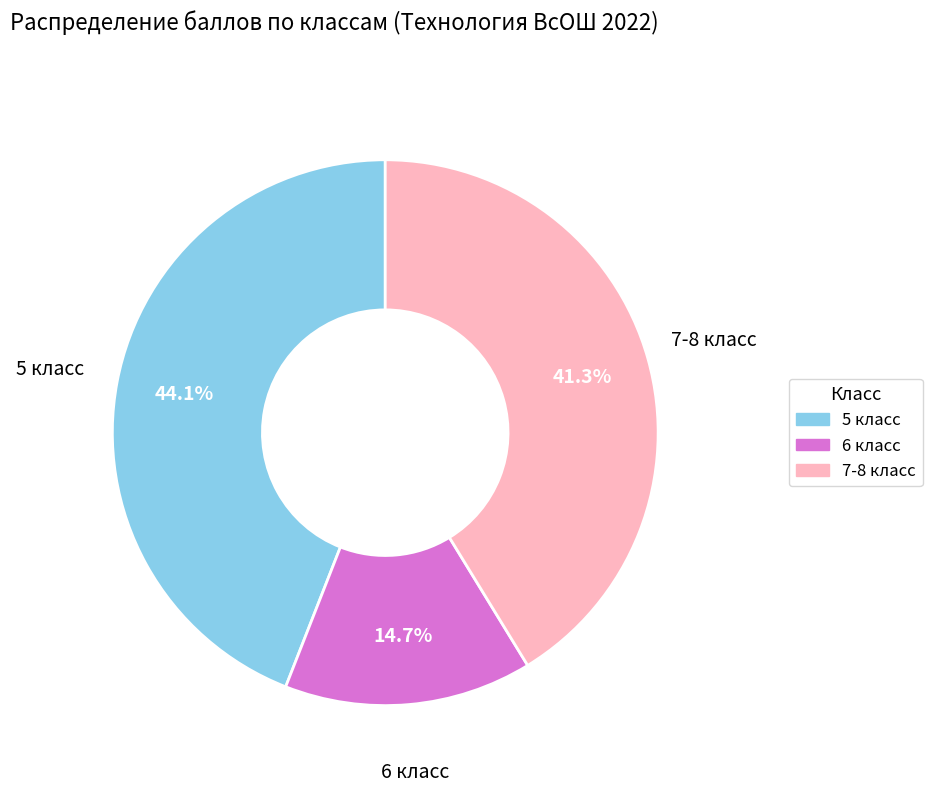

Rank the categories by value from highest to lowest.

5 класс, 7-8 класс, 6 класс